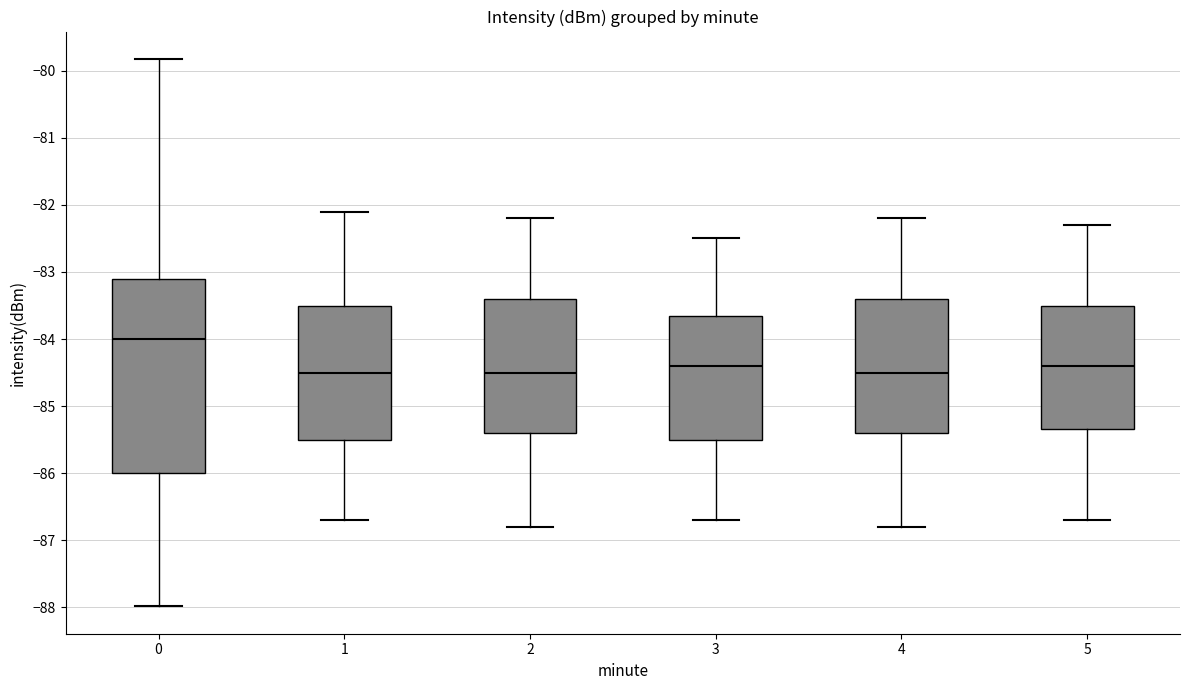

Reading left to right, read every box against the y-axis: the position of its median line, the range the box covers, and the ends of its whiskers. The values are not printed on the chart, so give them approximately, as read against the axis.

0: median -84.0, box -86.0 to -83.1, whiskers -88.0 to -79.8
1: median -84.5, box -85.5 to -83.5, whiskers -86.7 to -82.1
2: median -84.5, box -85.4 to -83.4, whiskers -86.8 to -82.2
3: median -84.4, box -85.5 to -83.6, whiskers -86.7 to -82.5
4: median -84.5, box -85.4 to -83.4, whiskers -86.8 to -82.2
5: median -84.4, box -85.3 to -83.5, whiskers -86.7 to -82.3